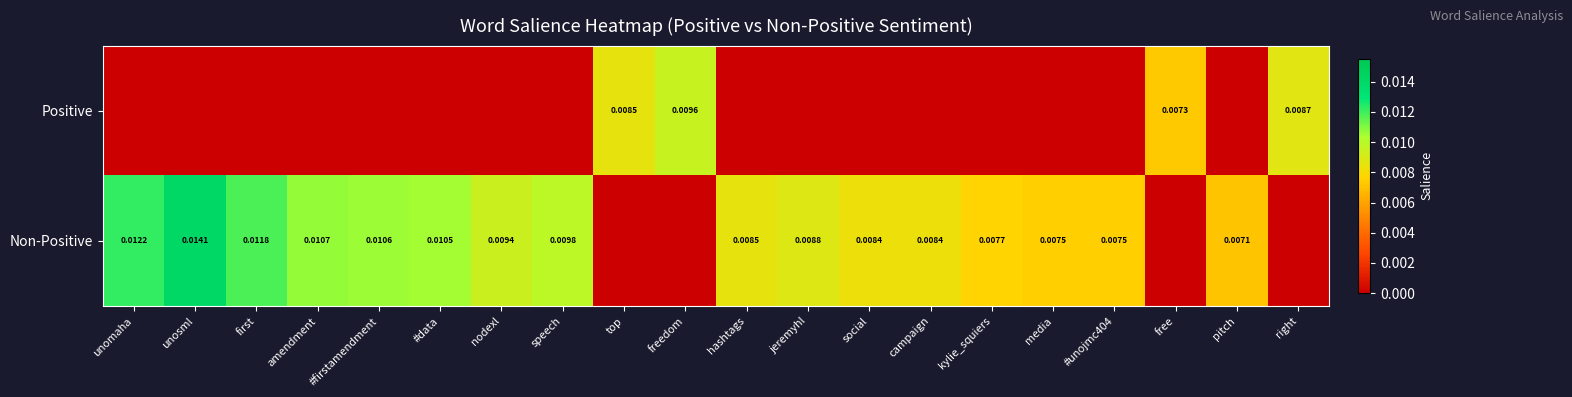

At how many categories does at least one series exceed 0?

20